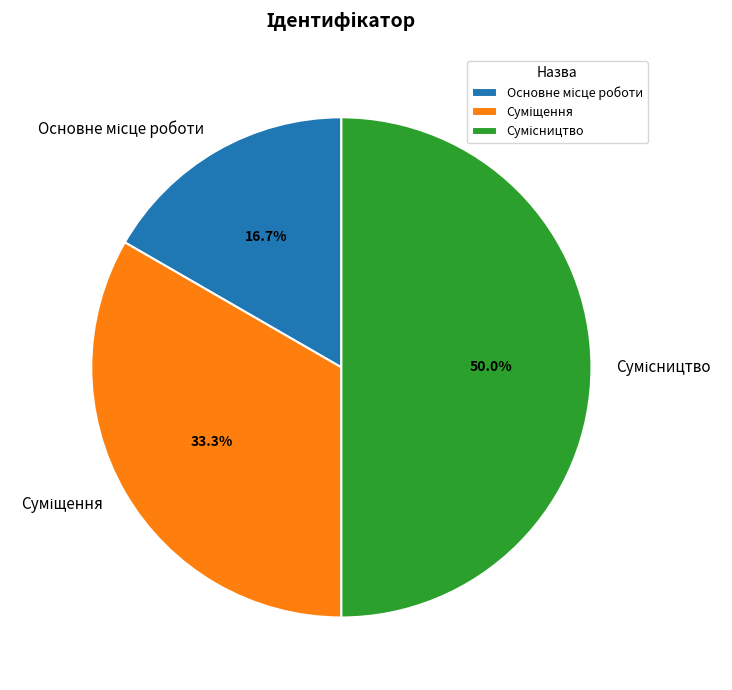

What is the change in value from Основне місце роботи to Суміщення?

+1